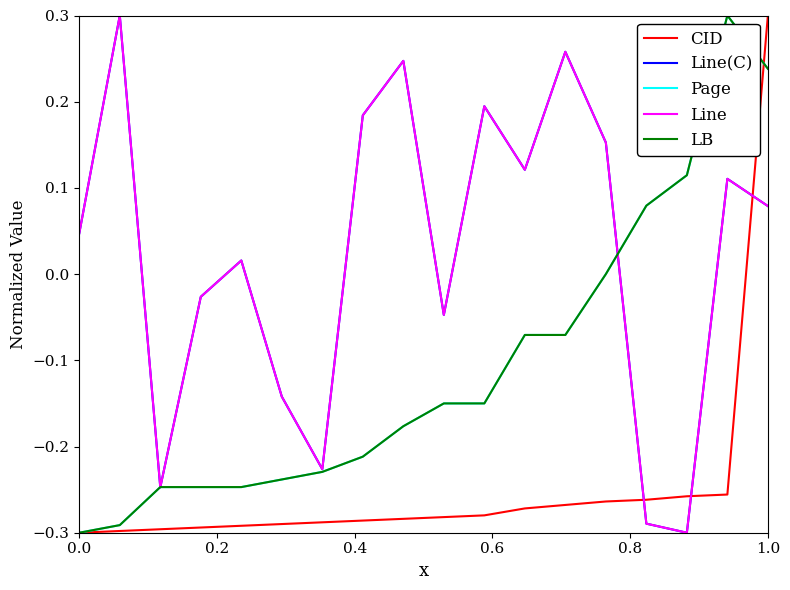

What is the difference between the maximum and minimum values in the Line(C) series?

0.6